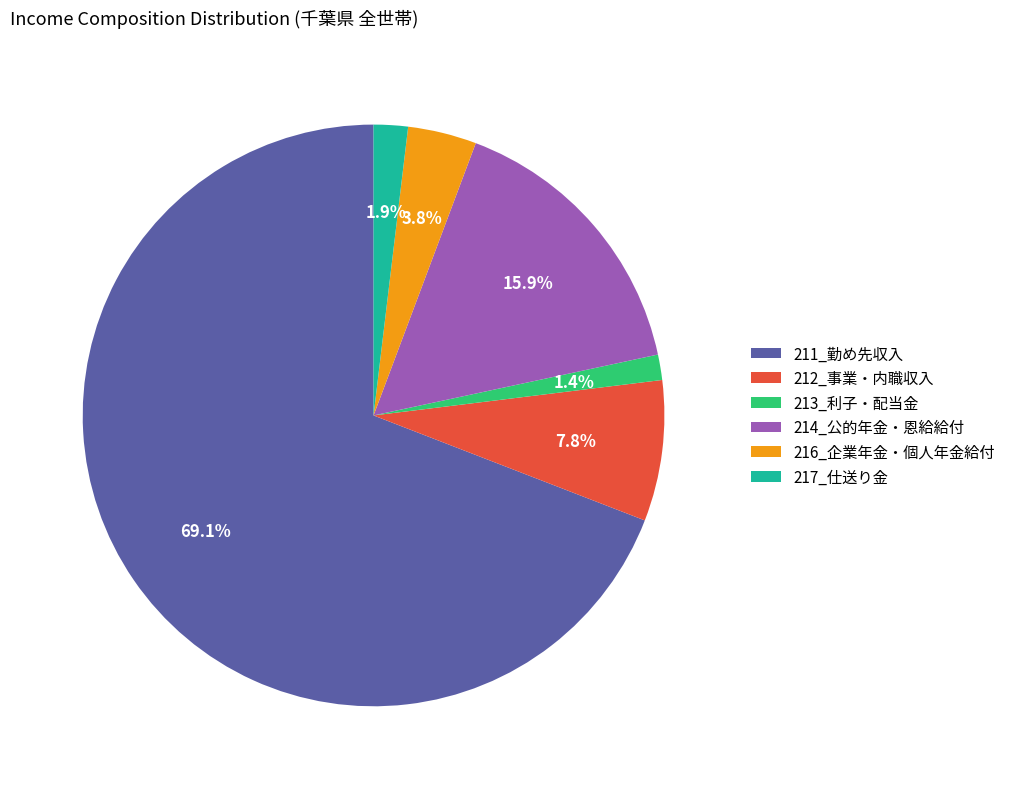

To the nearest percent, what portion does 213_利子・配当金 represent?

1%